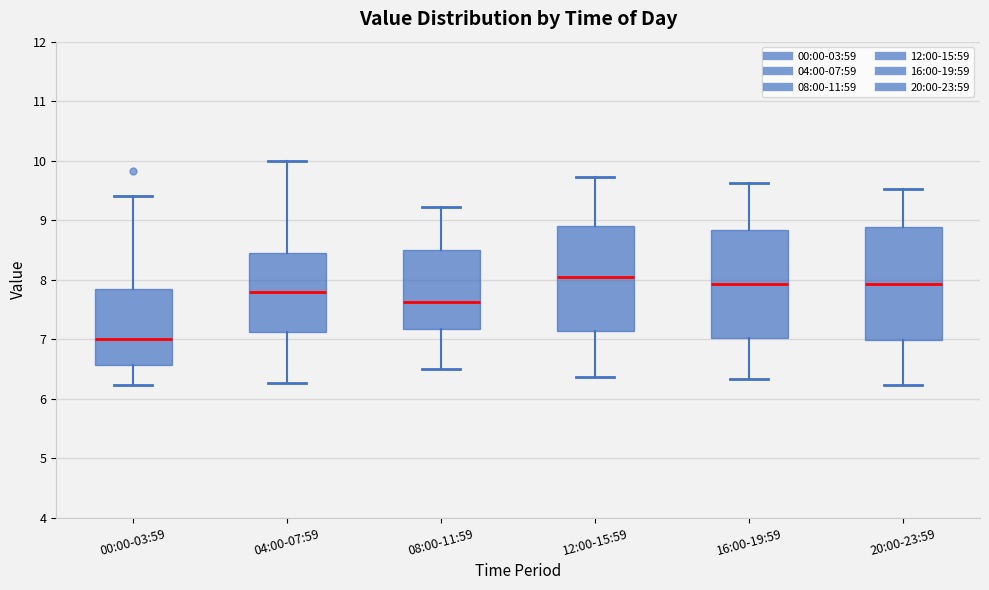

Which box has the lowest median line?

00:00-03:59